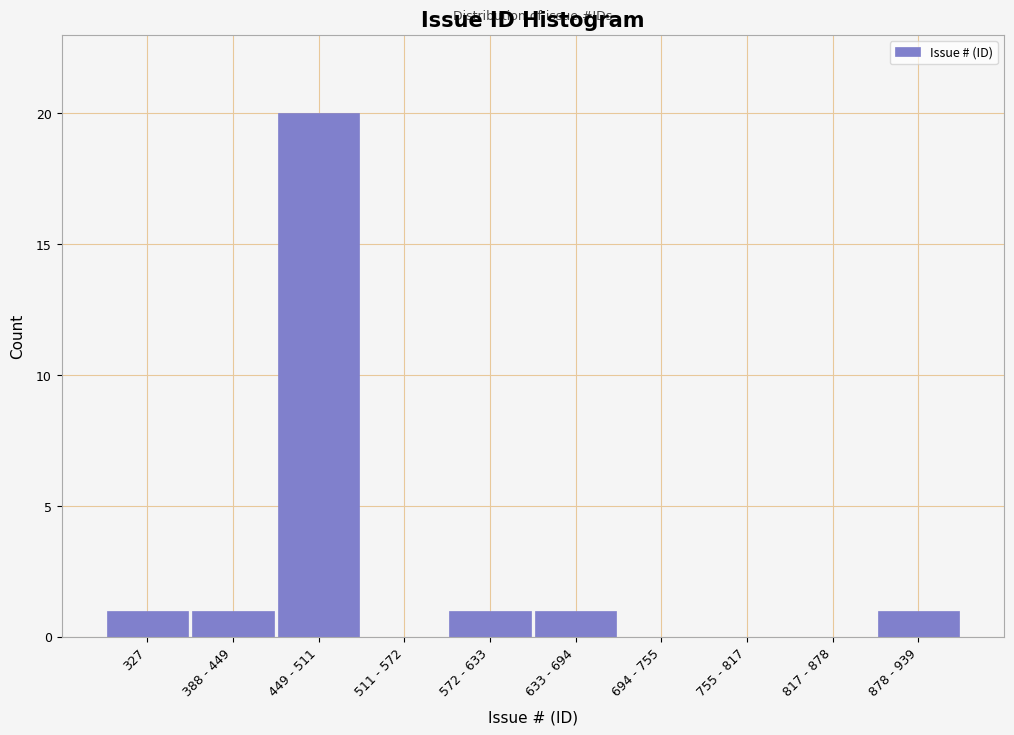

Reading right to left, transcribe all the data shown in this chart.

878 - 939=1	817 - 878=0	755 - 817=0	694 - 755=0	633 - 694=1	572 - 633=1	511 - 572=0	449 - 511=20	388 - 449=1	327=1